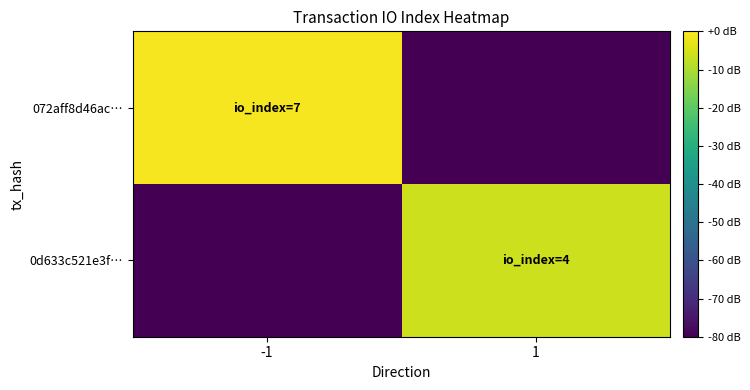

At which category is the sum across all series the highest?

-1